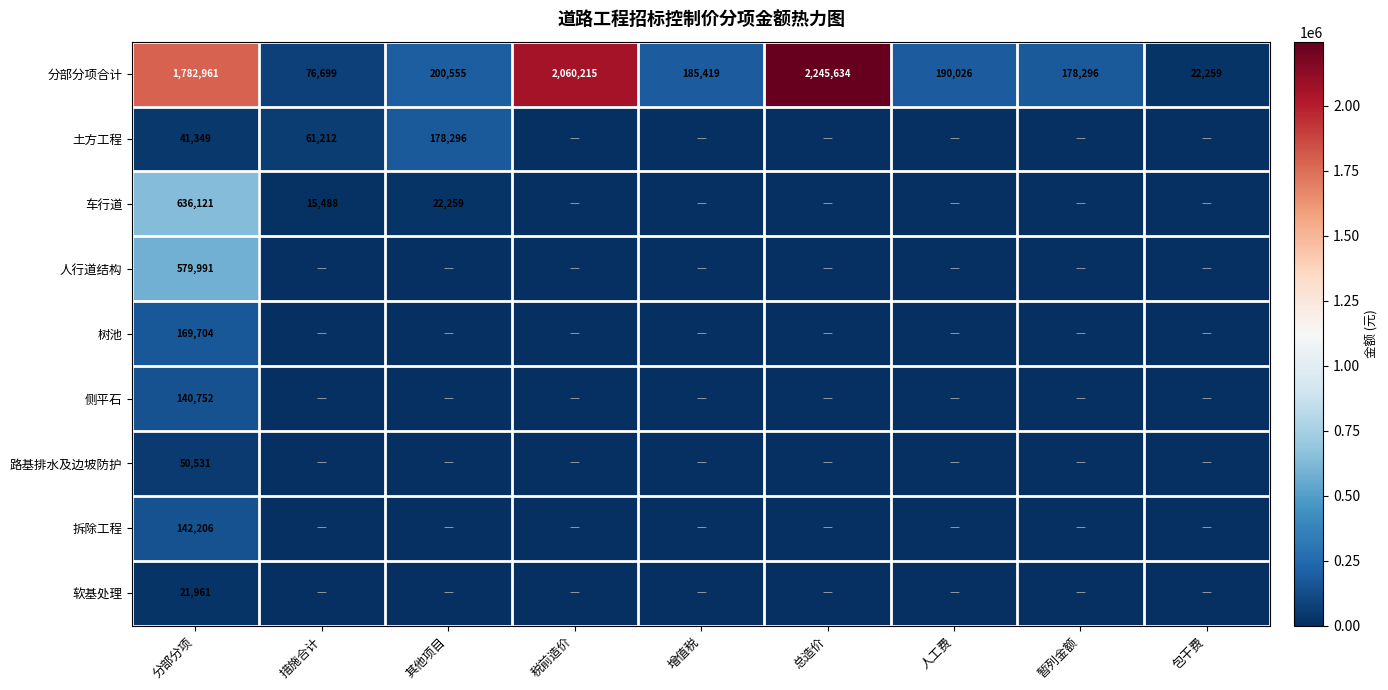

At how many categories does at least one series exceed 1815866?

2